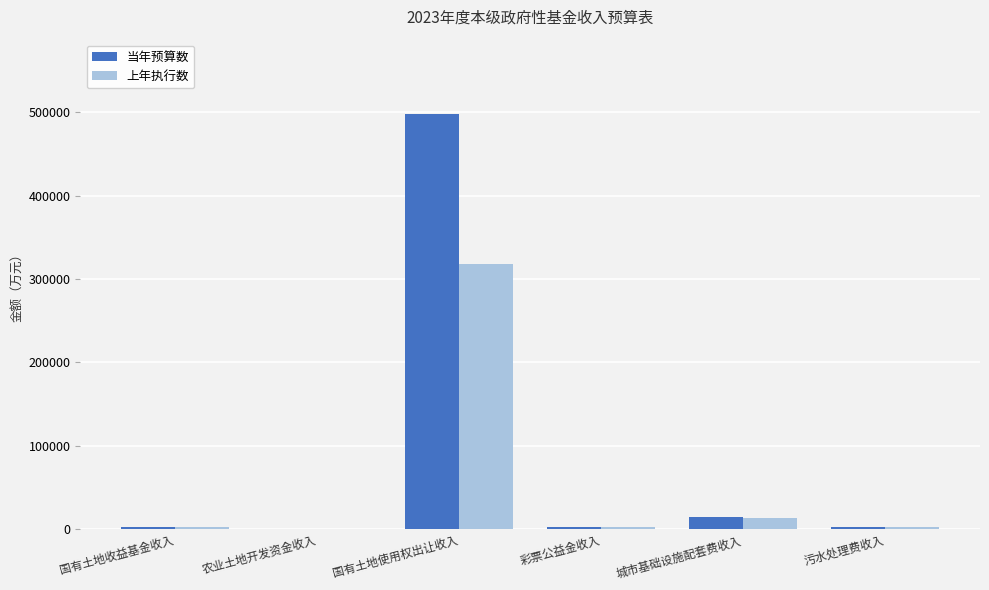

At which category is the sum across all series the highest?

国有土地使用权出让收入